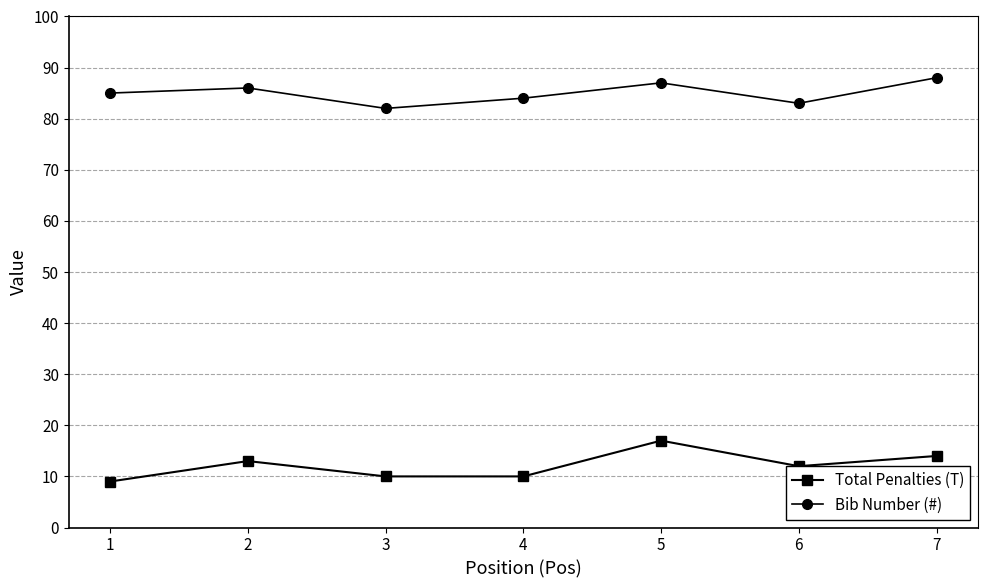

What is the spread (max minus min) of values at 5?

70